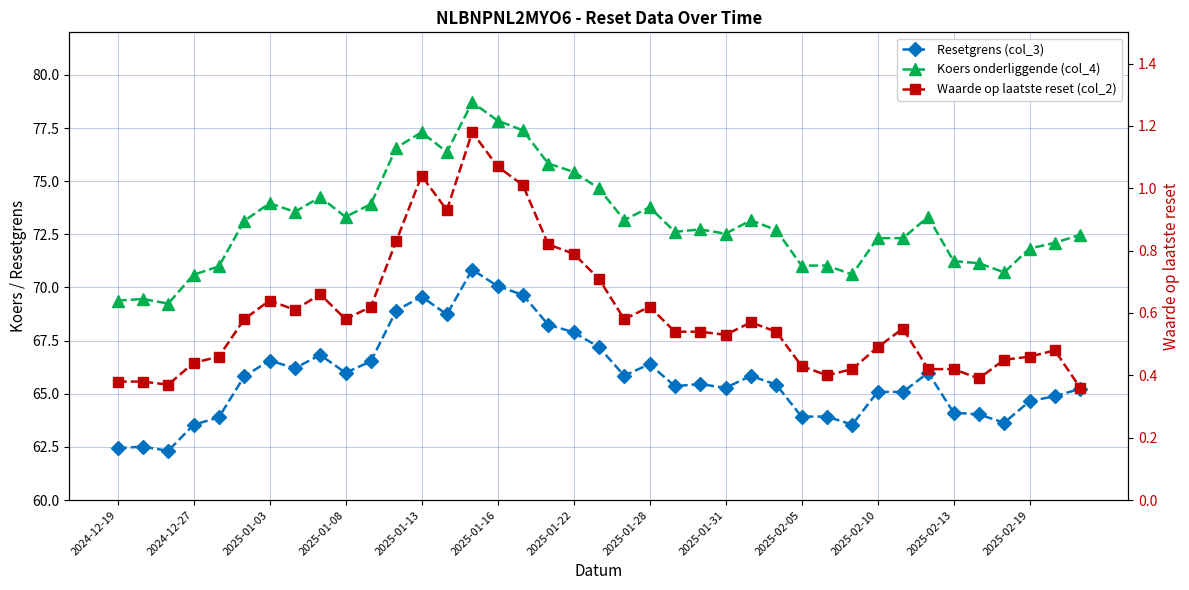

True or false: Waarde op laatste reset (col_2) and Resetgrens (col_3) cross at least once.

False